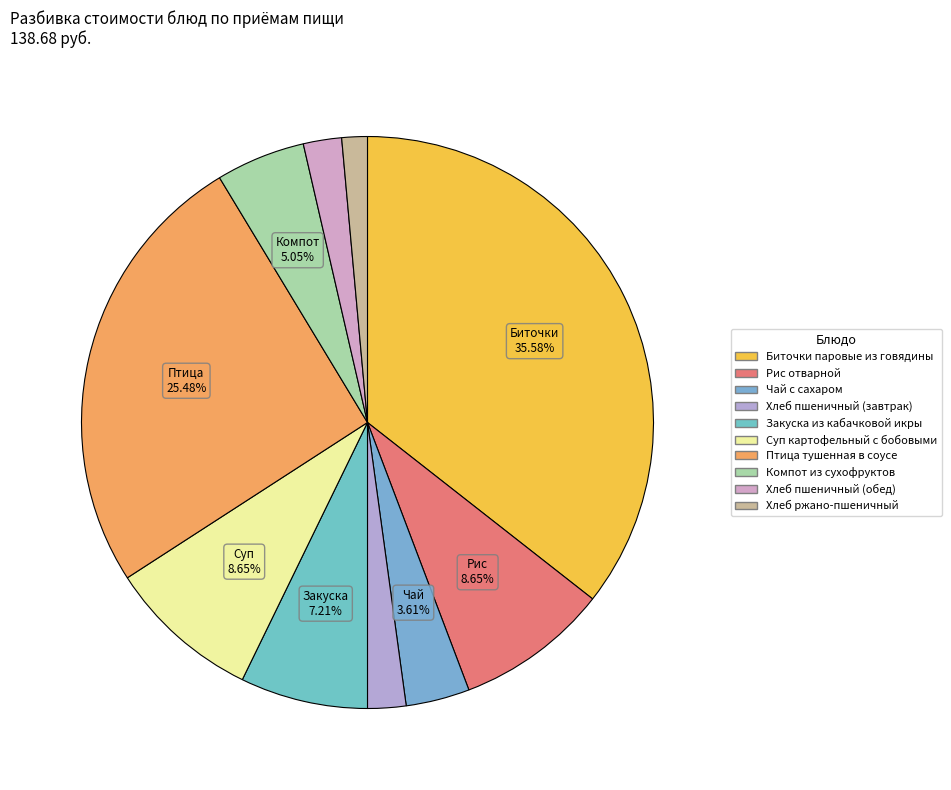

Is it true that Суп картофельный с бобовыми is 9% of the pie?

True